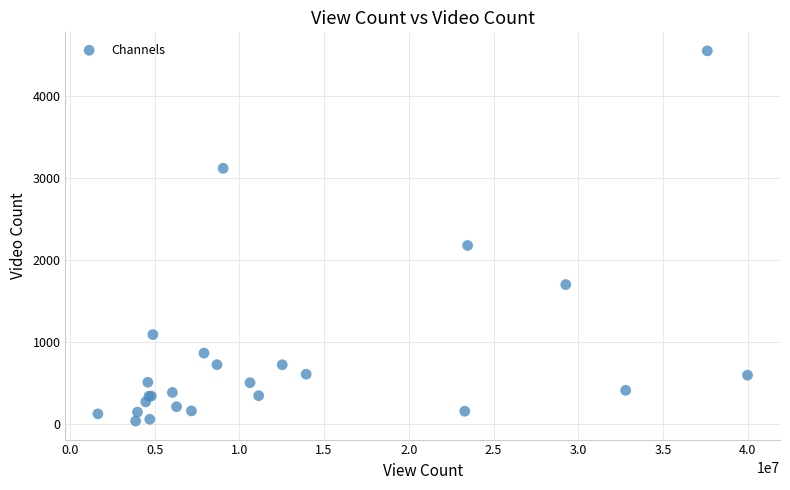

What Y value in the scatter plot is closest to 2297?

2181